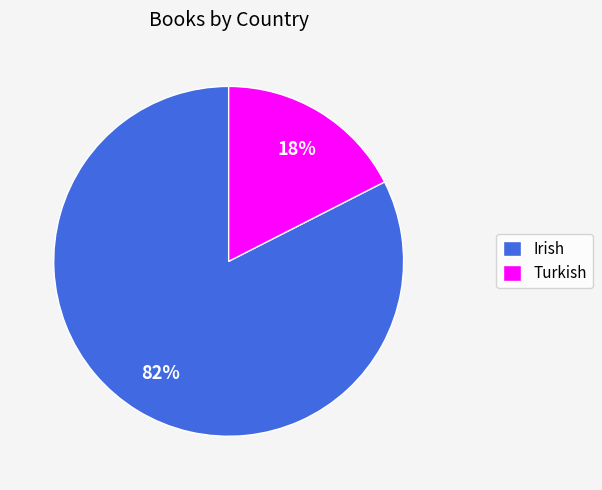

How many segments does this pie chart have?

2